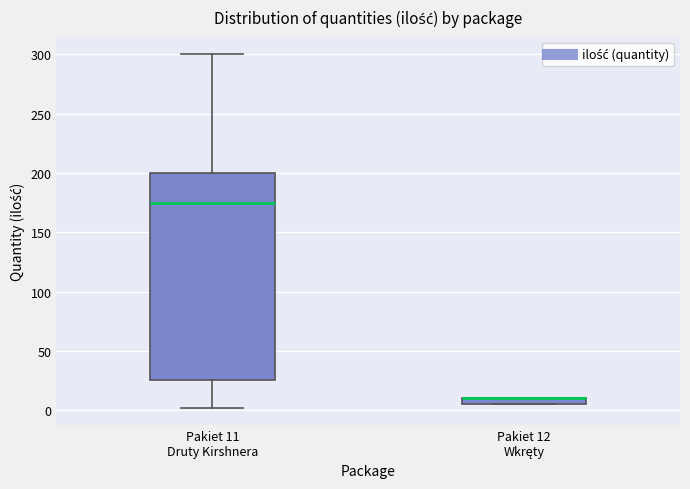

Which box is the tallest, from its lower edge to its upper edge?

Pakiet 11 Druty Kirshnera